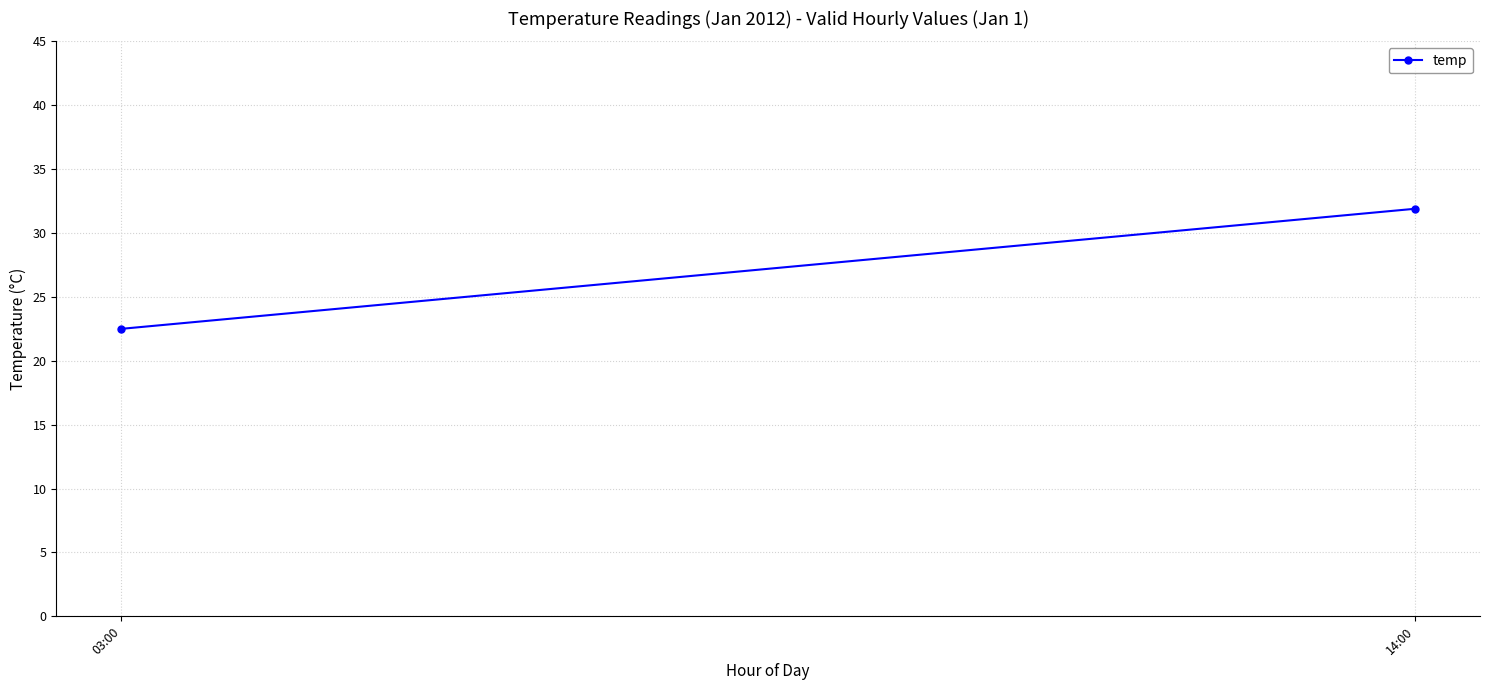

How many lines are shown in the chart?

1